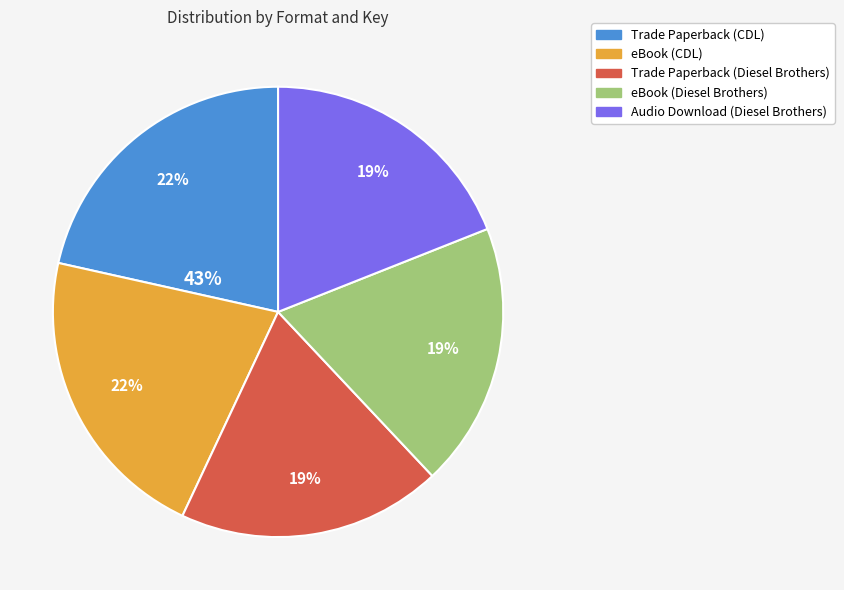

What is the ratio of the value at Trade Paperback (CDL) to the value at eBook (Diesel Brothers)?

1.1